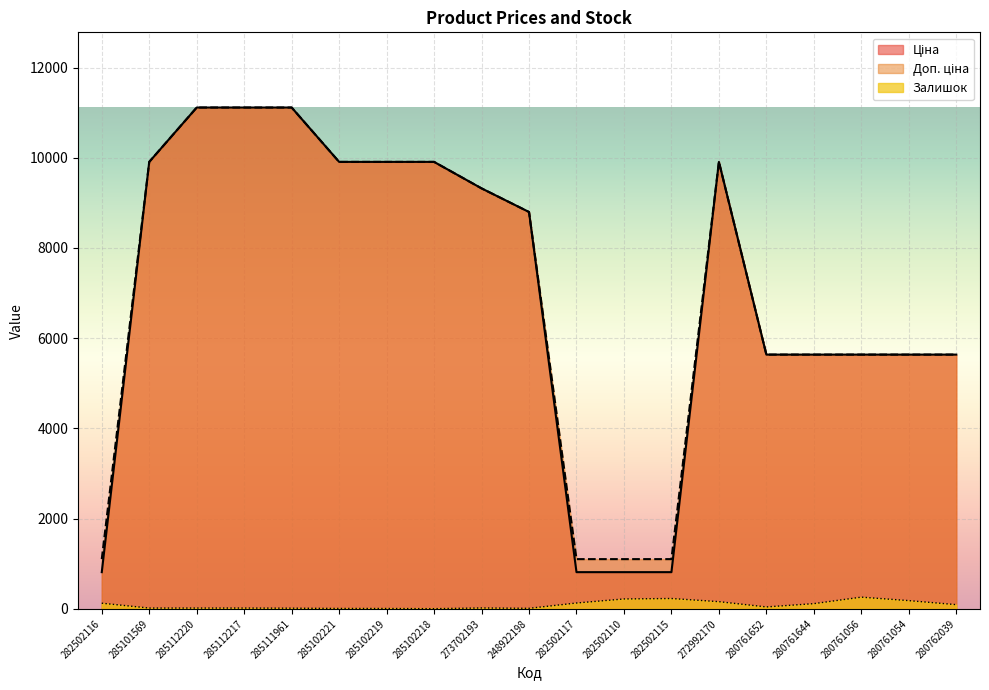

Which series has the largest total across all categories?

Доп. ціна